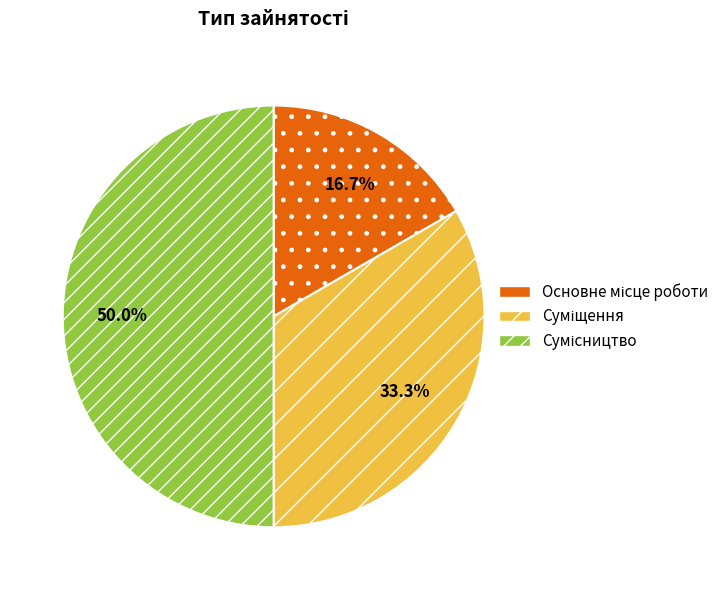

What is the change in value from Суміщення to Сумісництво?

+1